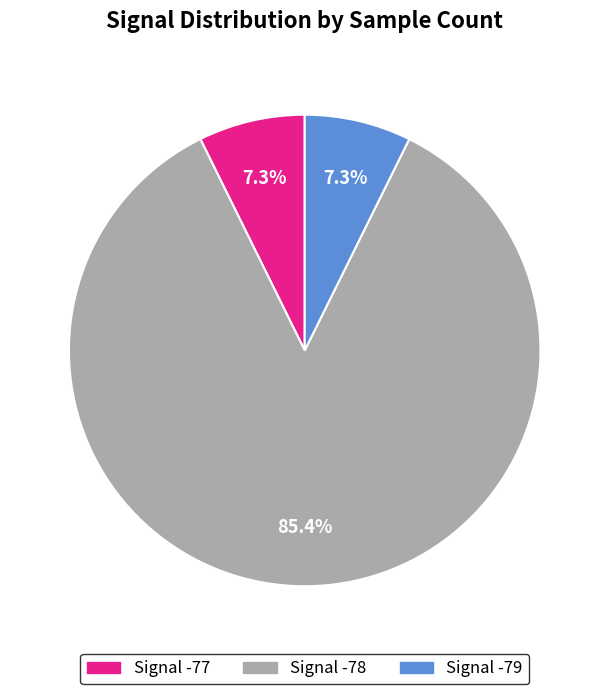

Is there any slice that represents more than half of the pie?

Yes